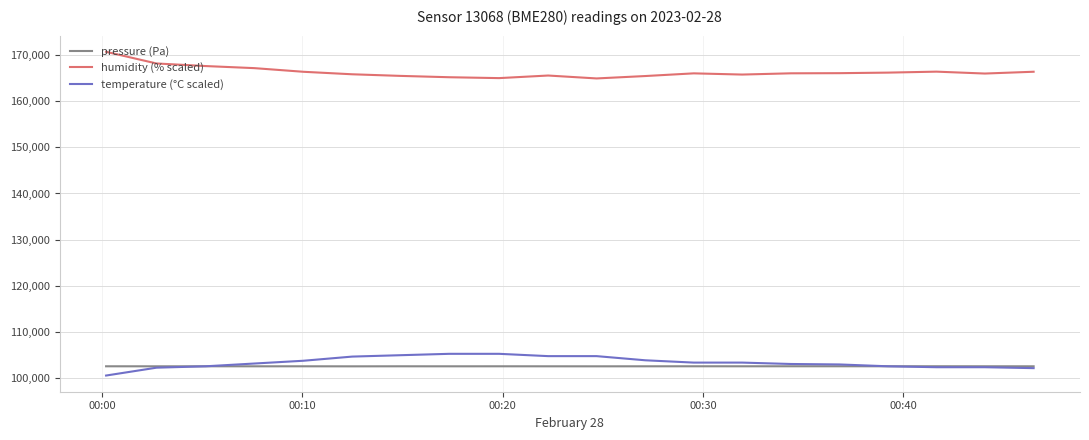

What is the greatest value displayed?

170660.0